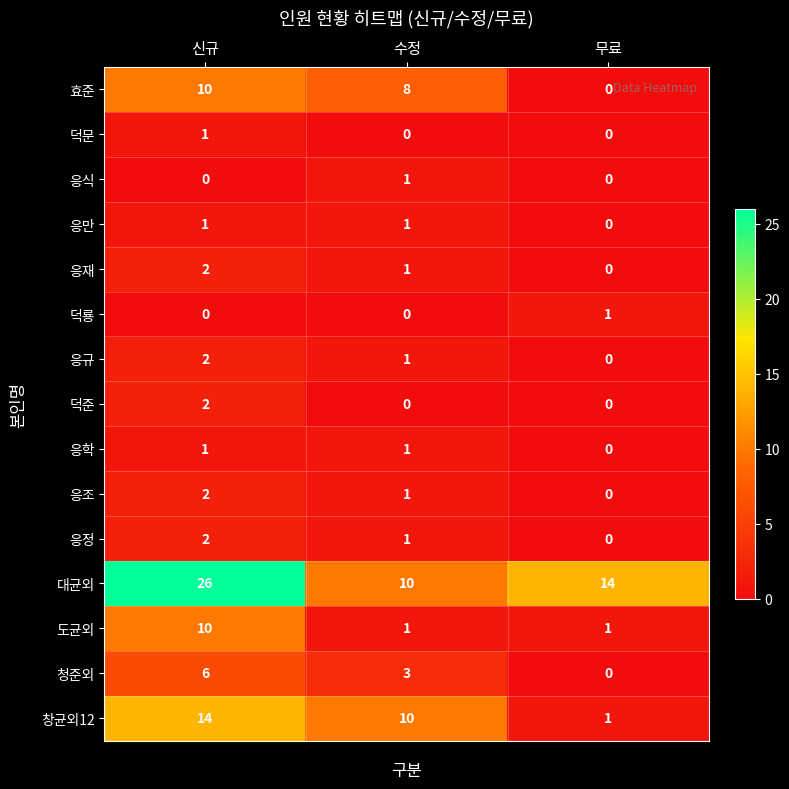

What is the difference between the highest and lowest values at 무료?

14